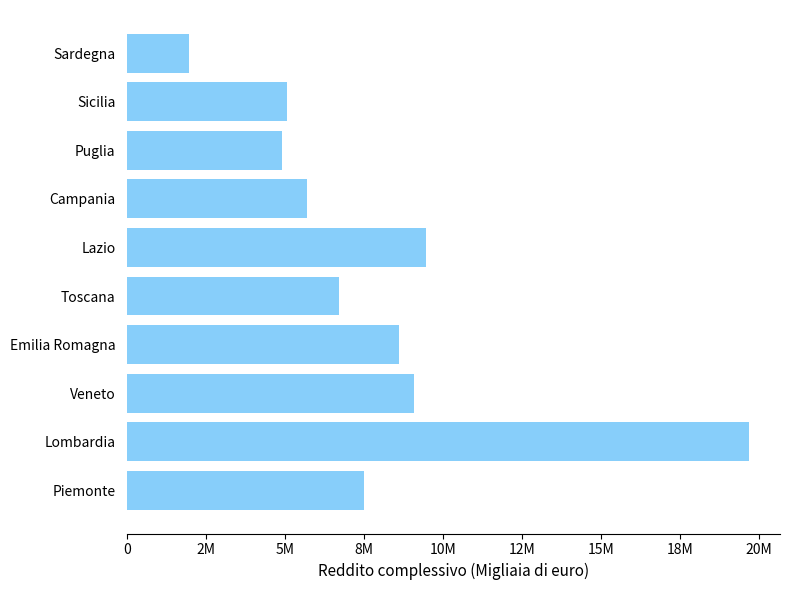

Does the chart contain stacked bars?

No